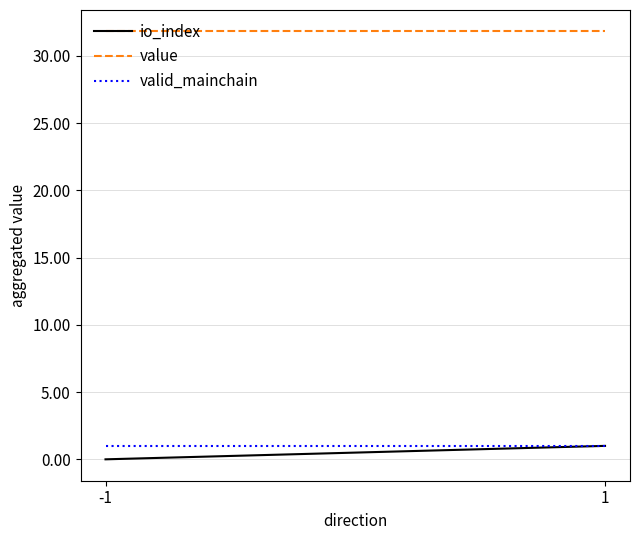

Which category has the highest value across all series?

-1